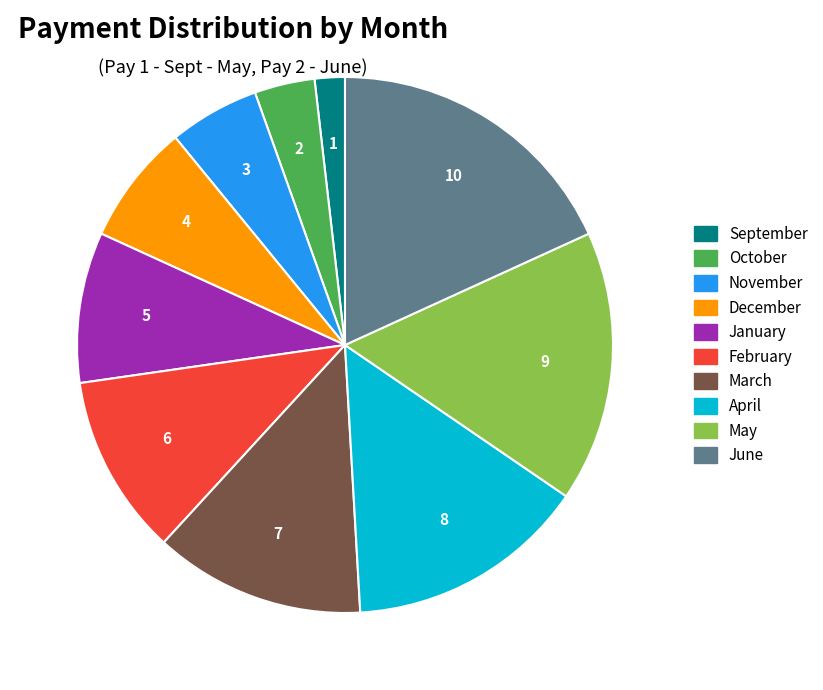

How many slices are in this pie chart?

10